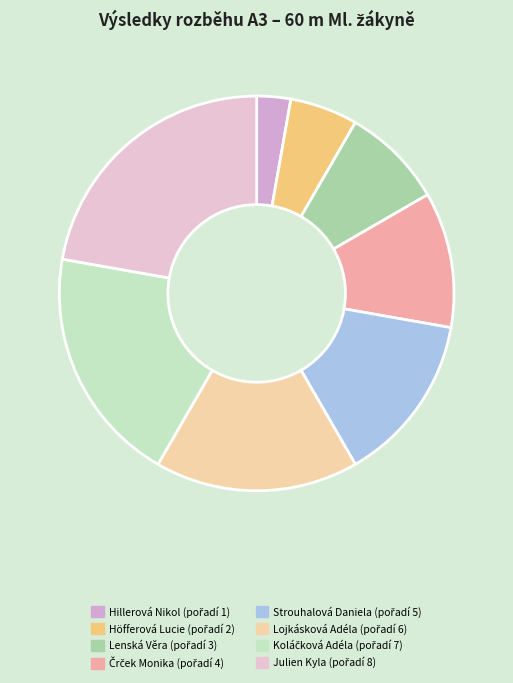

Does any single category account for the majority?

No